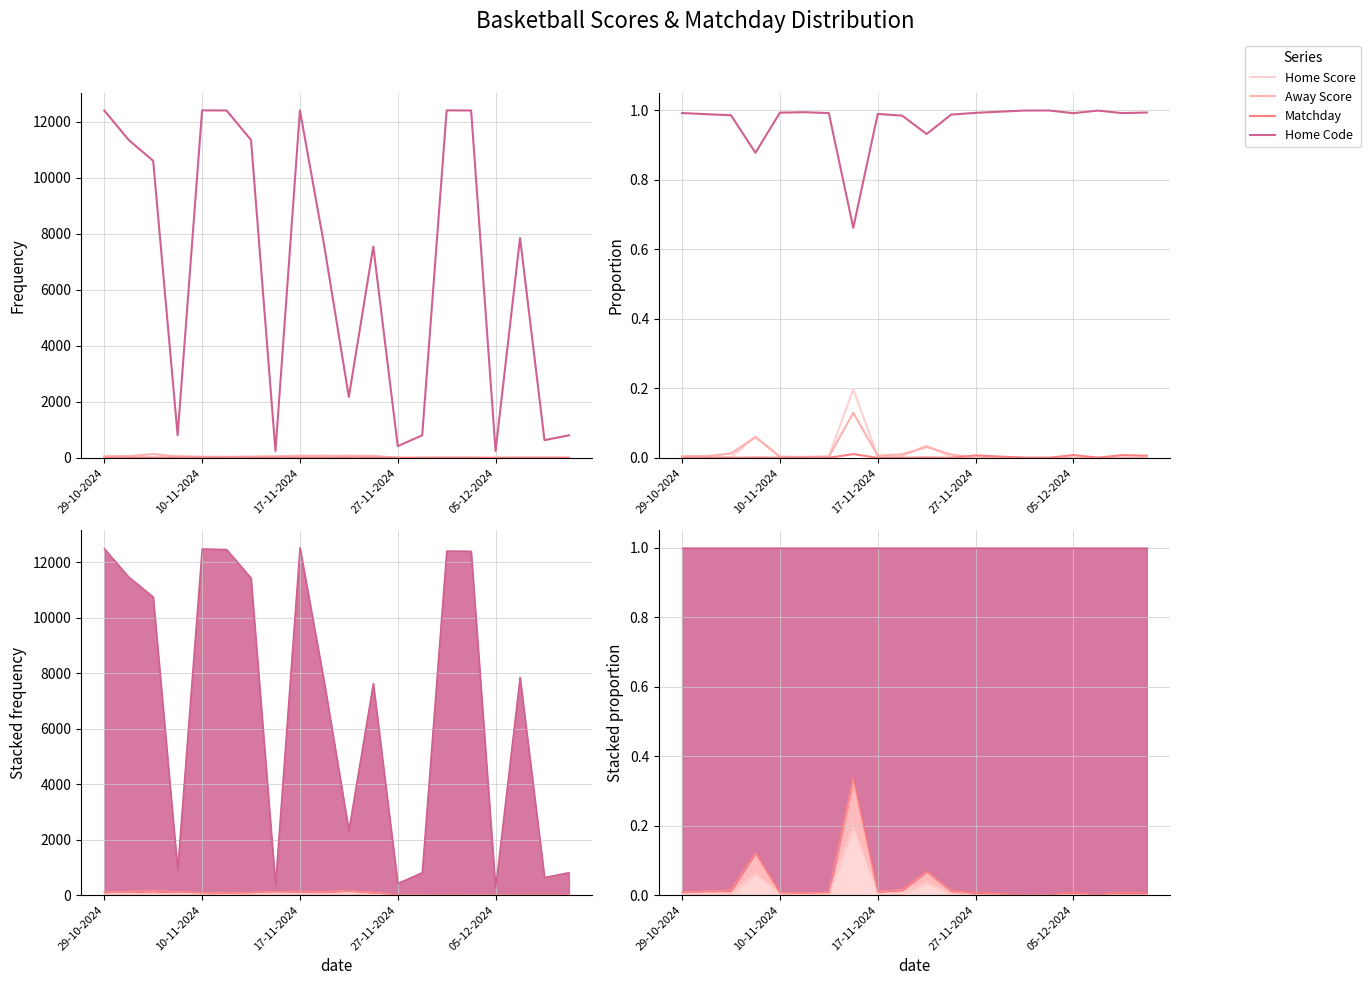

How many data points in Away Score are above 0?

12